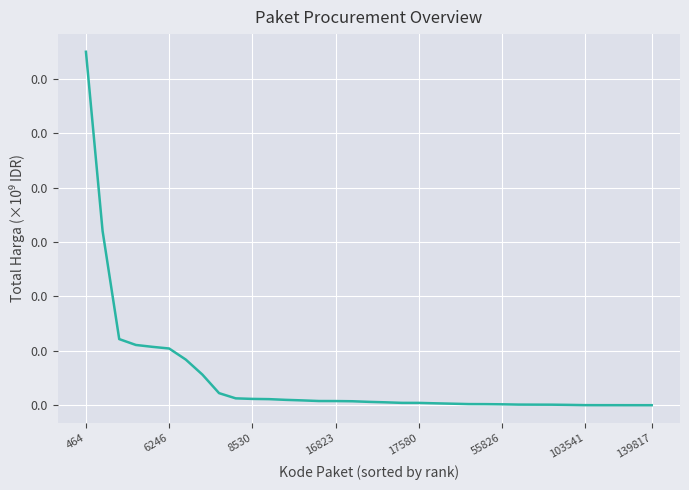

Is this an area chart (filled region under the line)?

No